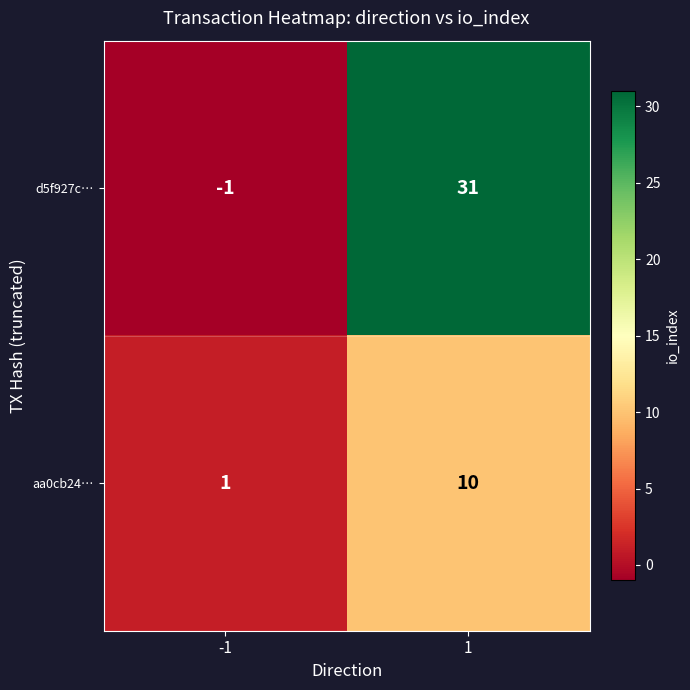

Which series has the largest total across all categories?

d5f927c…